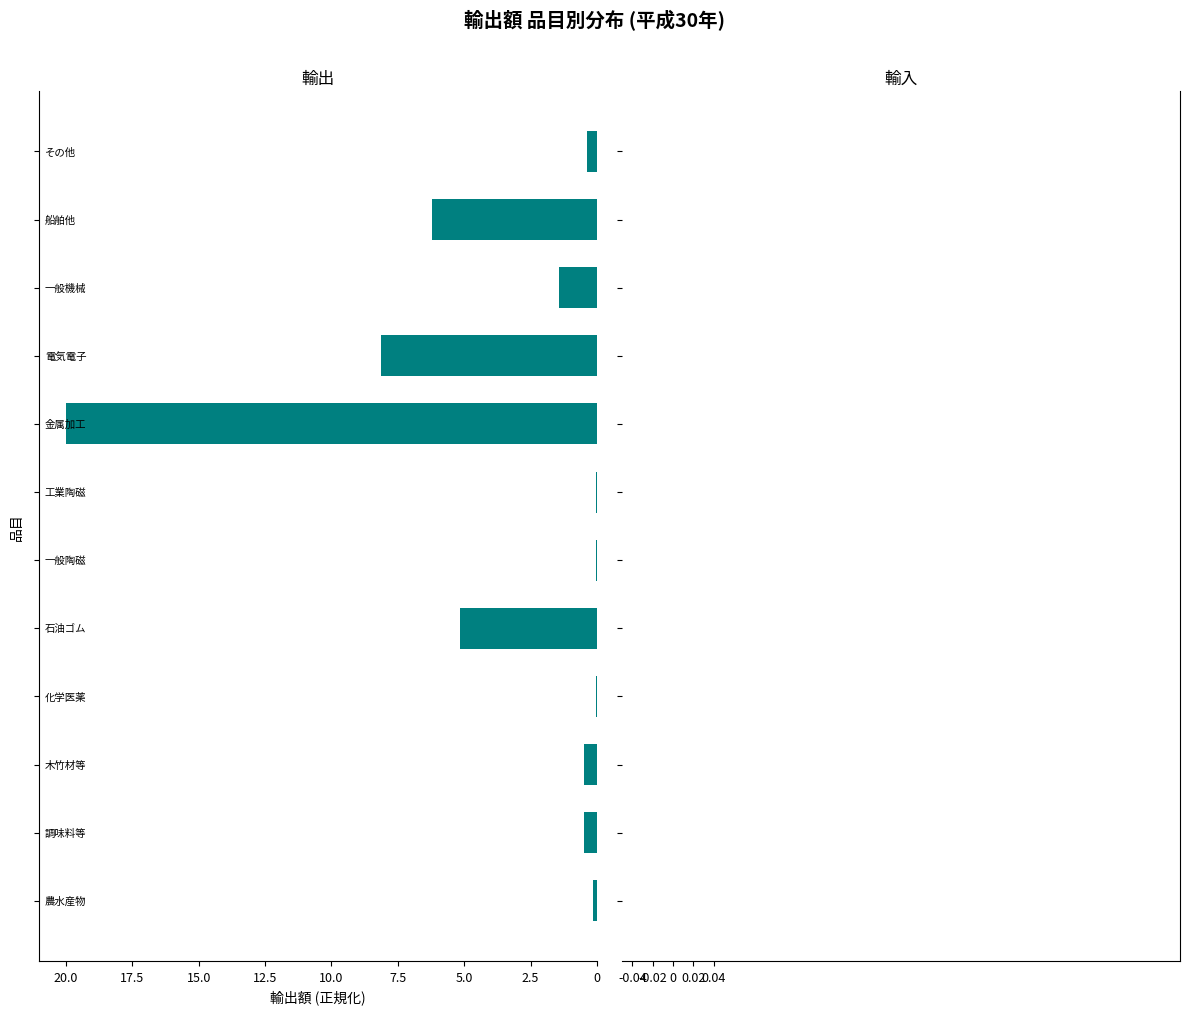

How many distinct data groups are displayed?

2